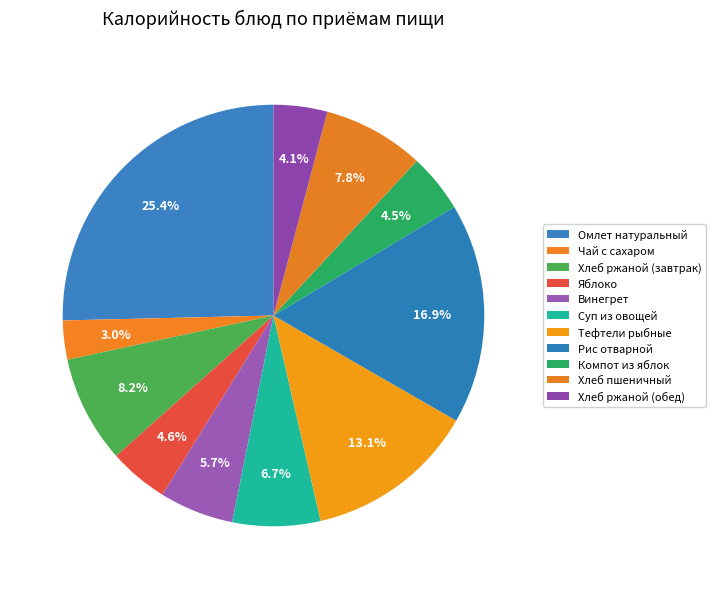

What is the smallest slice in the pie chart?

Чай с сахаром